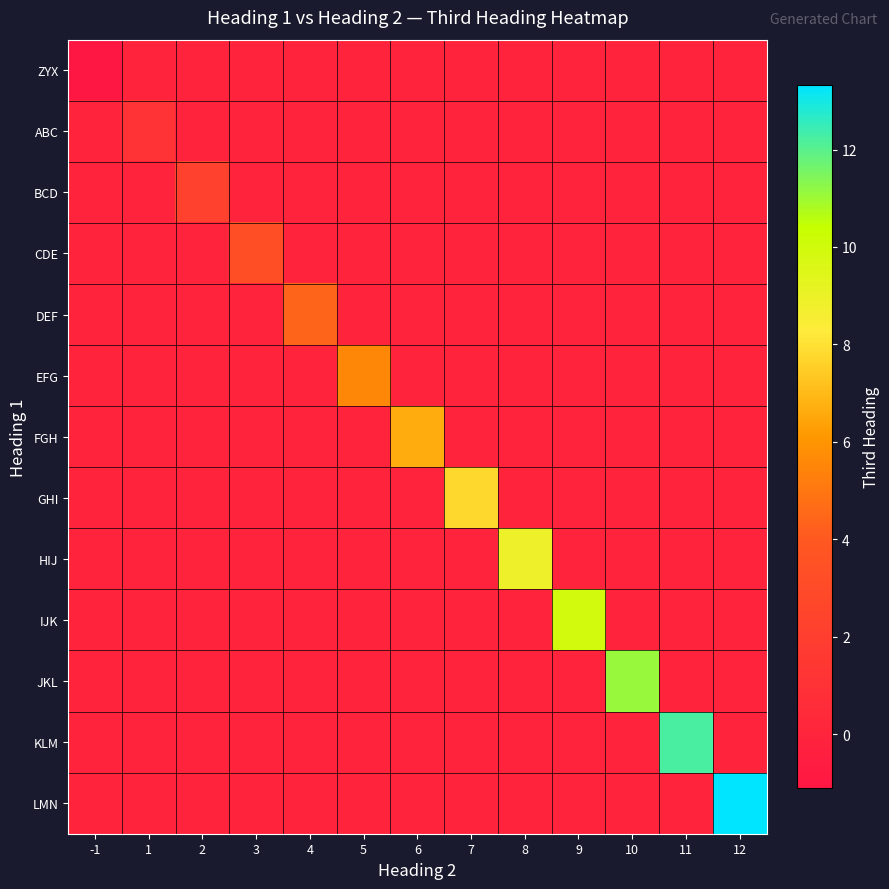

At which category is the sum across all series the highest?

12